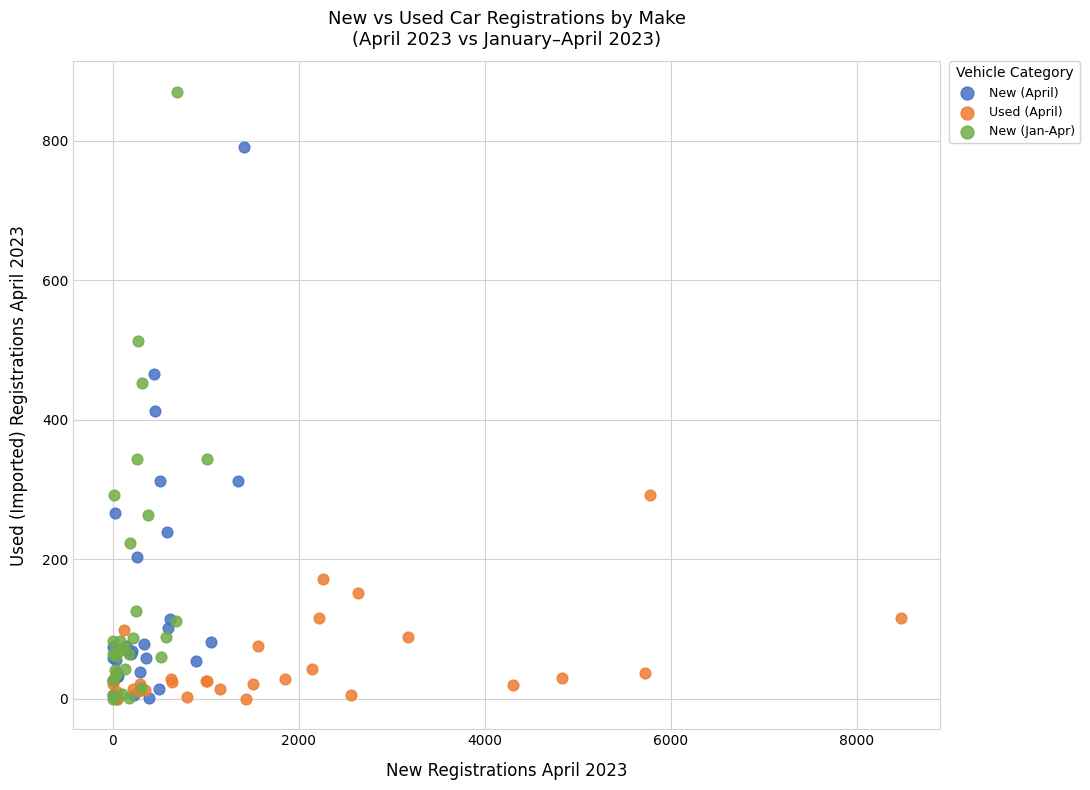

Which series reaches the maximum Y coordinate?

New (Jan-Apr)